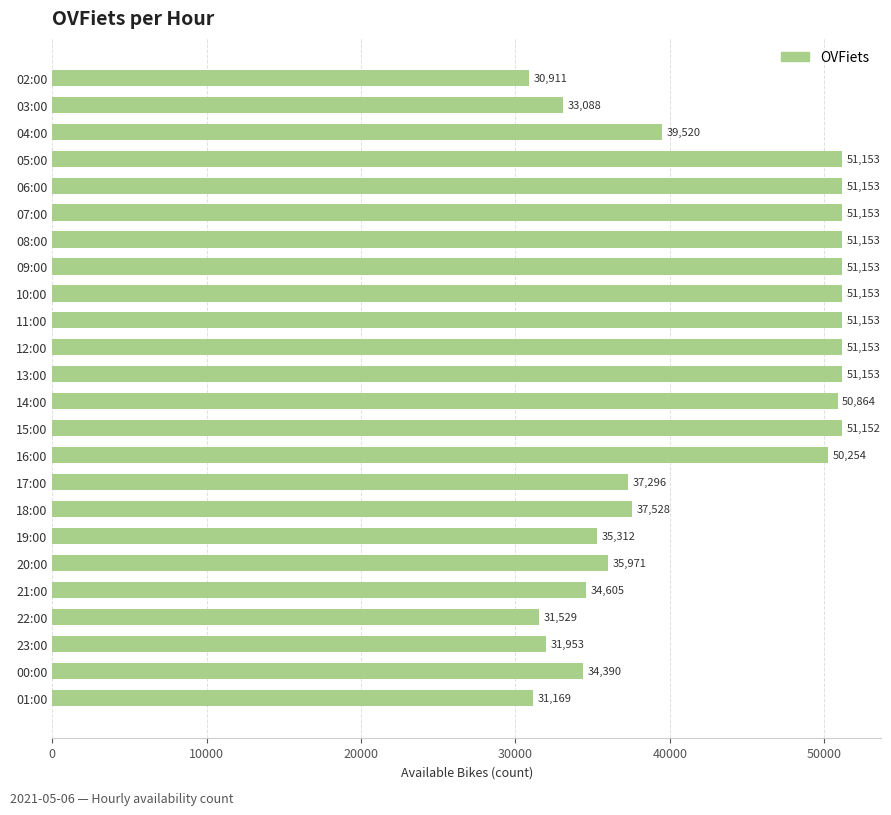

Reading bottom to top, transcribe all the data shown in this chart.

01:00=31169	00:00=34390	23:00=31953	22:00=31529	21:00=34605	20:00=35971	19:00=35312	18:00=37528	17:00=37296	16:00=50254	15:00=51152	14:00=50864	13:00=51153	12:00=51153	11:00=51153	10:00=51153	09:00=51153	08:00=51153	07:00=51153	06:00=51153	05:00=51153	04:00=39520	03:00=33088	02:00=30911